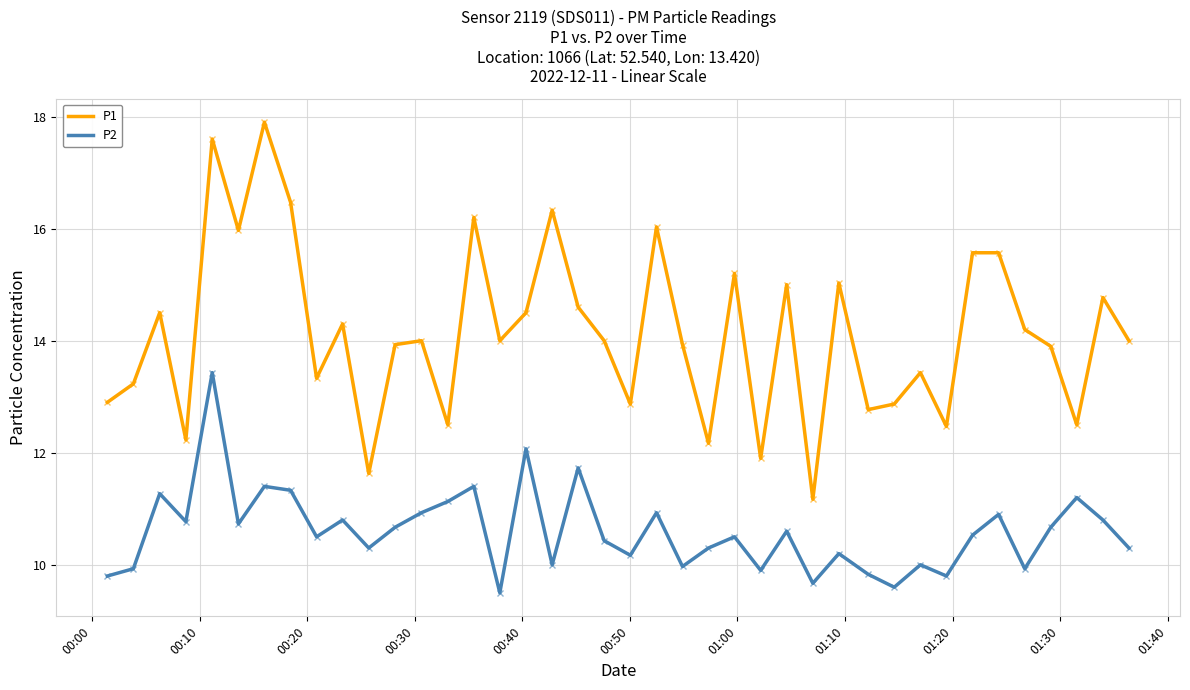

What is the minimum value for P1?

11.2